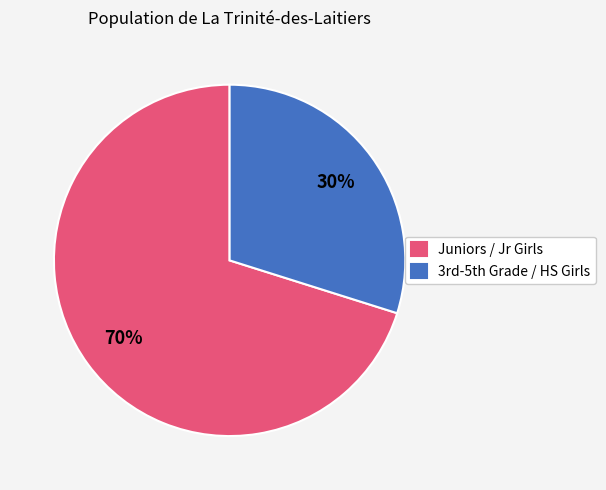

Count the number of slices in the pie.

2